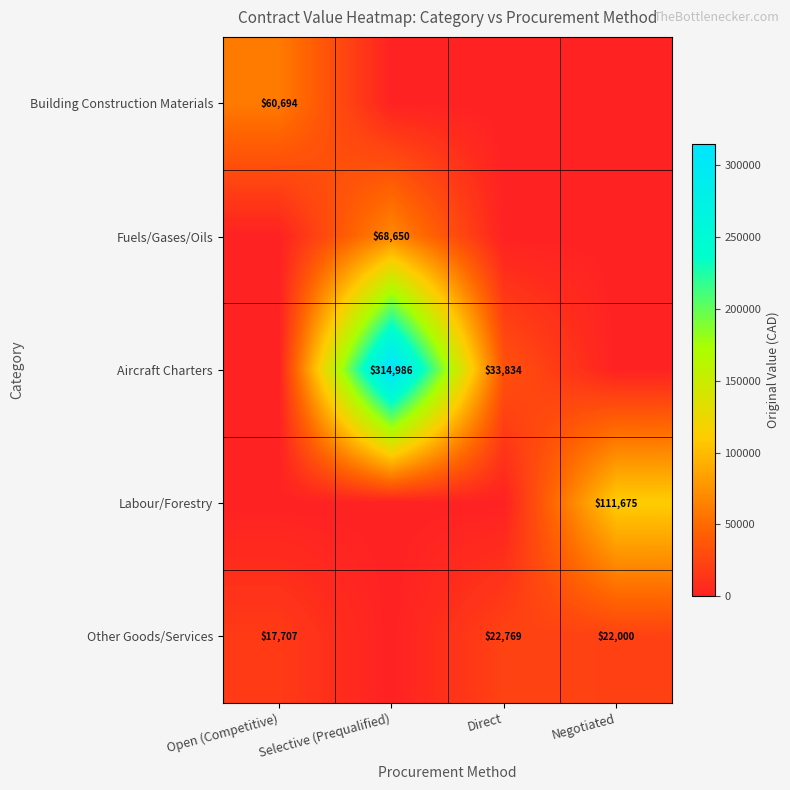

At how many categories does at least one series exceed 90297?

2